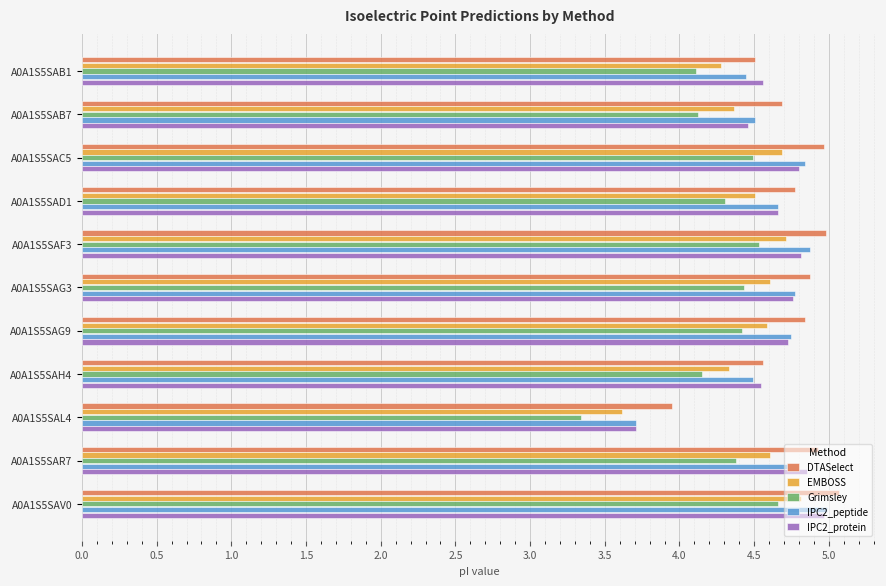

The IPC2_protein series shows 4.6 at A0A1S5SAB1. True or false?

True